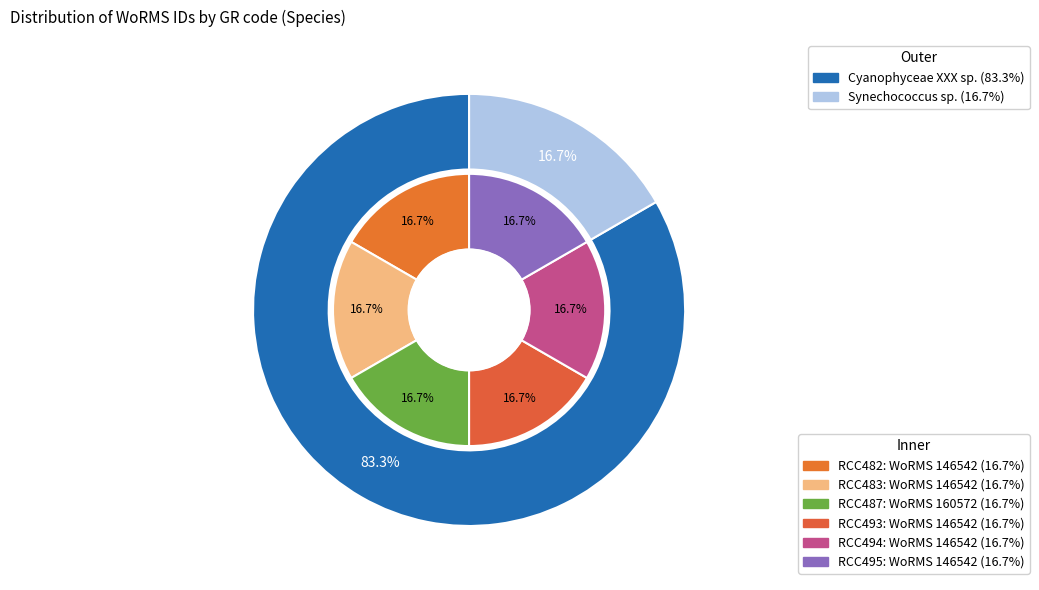

Is RCC493 the majority of the pie?

No